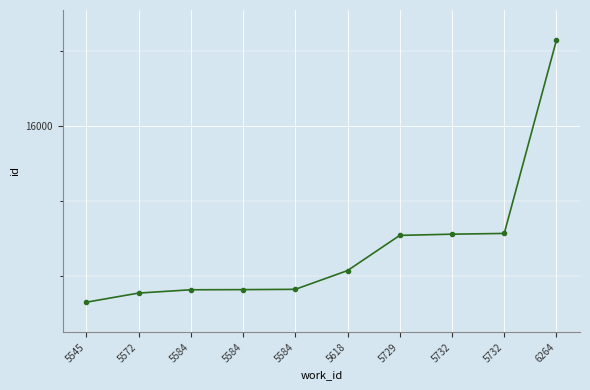

What is the maximum value shown in the chart?

16572